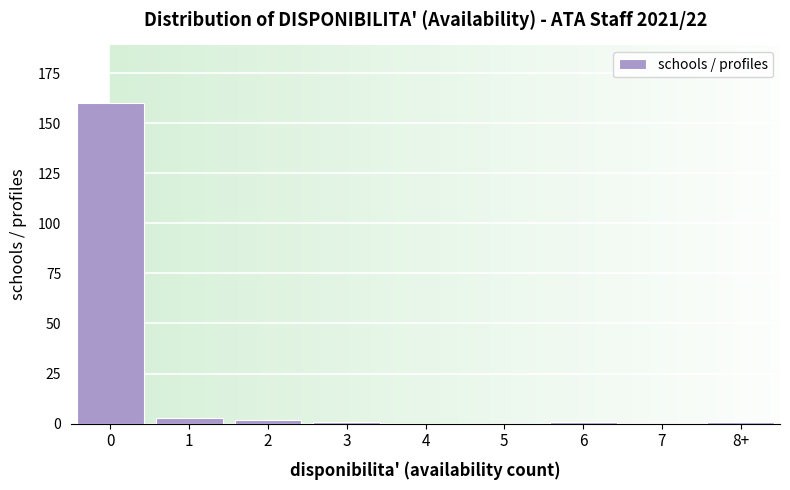

Reading left to right, transcribe all the data shown in this chart.

0=160	1=3	2=2	3=1	4=0	5=0	6=1	7=0	8+=1